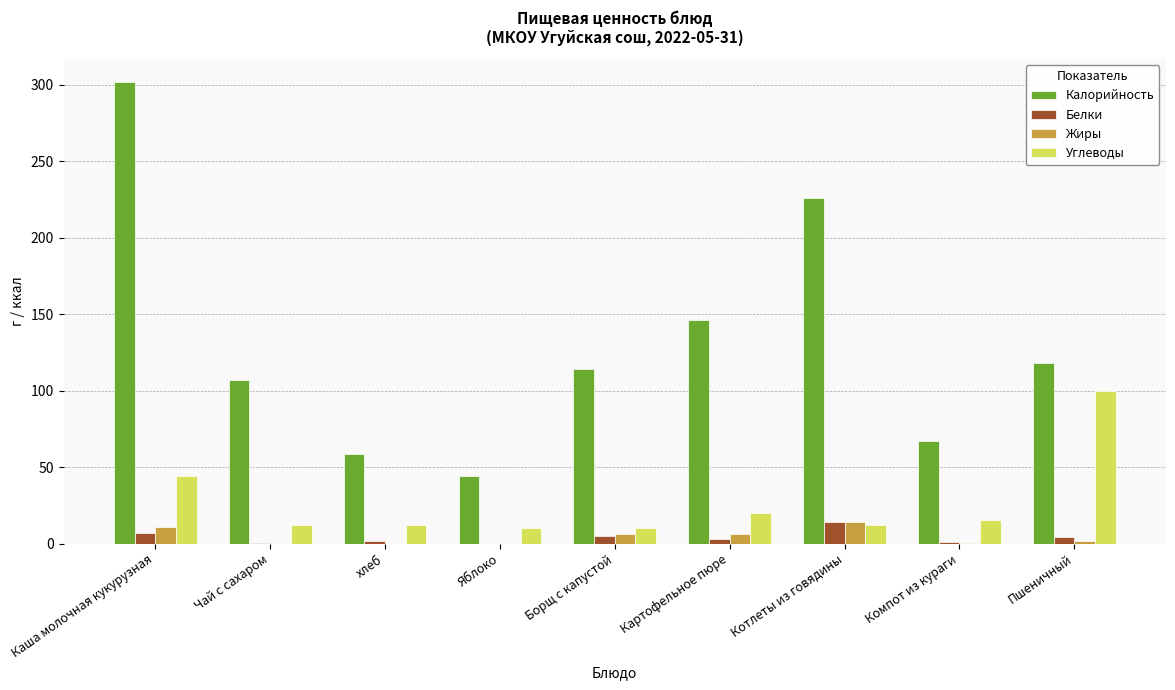

Are the bars grouped side by side (vs. stacked)?

Yes